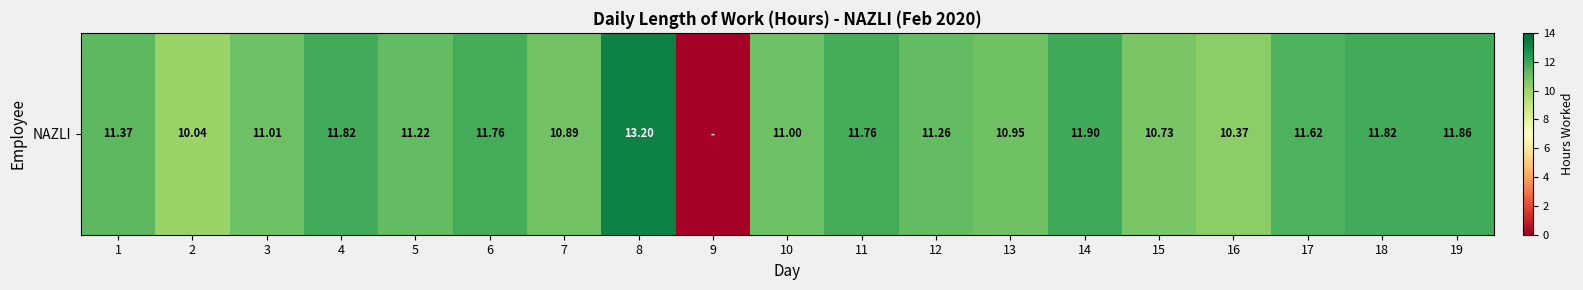

Reading left to right, extract all data points from this chart.

11.4	10.0	11.0	11.8	11.2	11.8	10.9	13.2	0.0	11.0	11.8	11.3	10.9	11.9	10.7	10.4	11.6	11.8	11.9